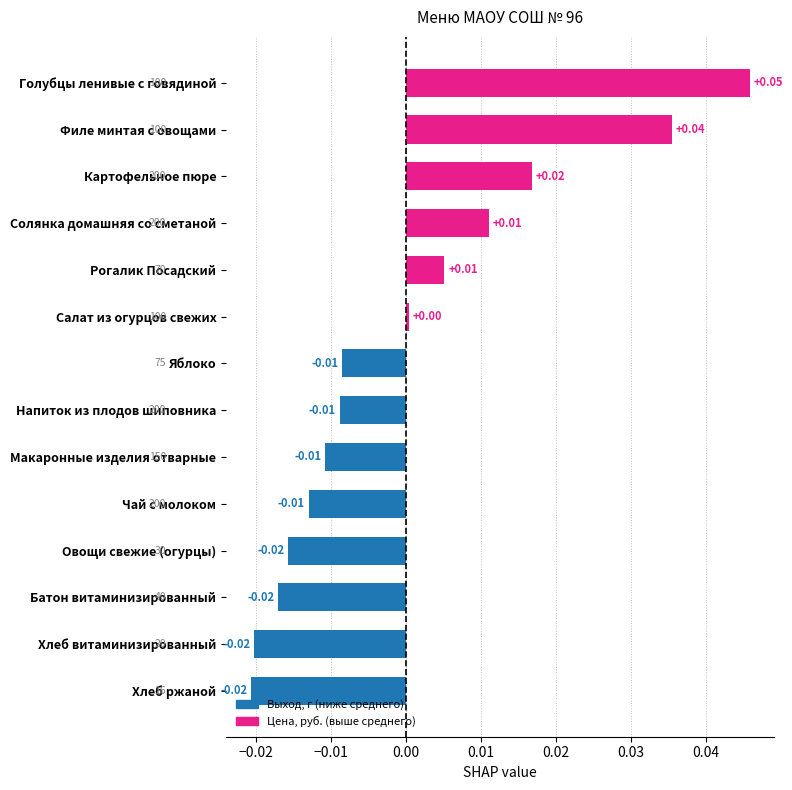

What is the label of the 3rd bar from the bottom?

Батон витаминизированный